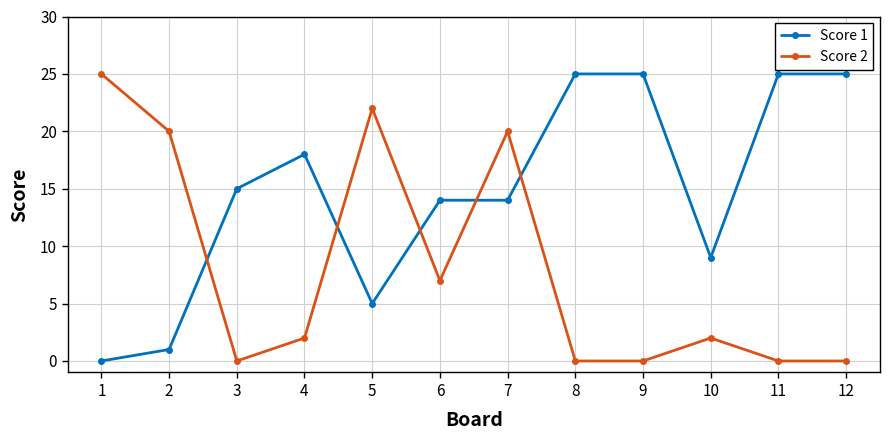

At 2, list the series in order from largest to smallest.

Score 2, Score 1